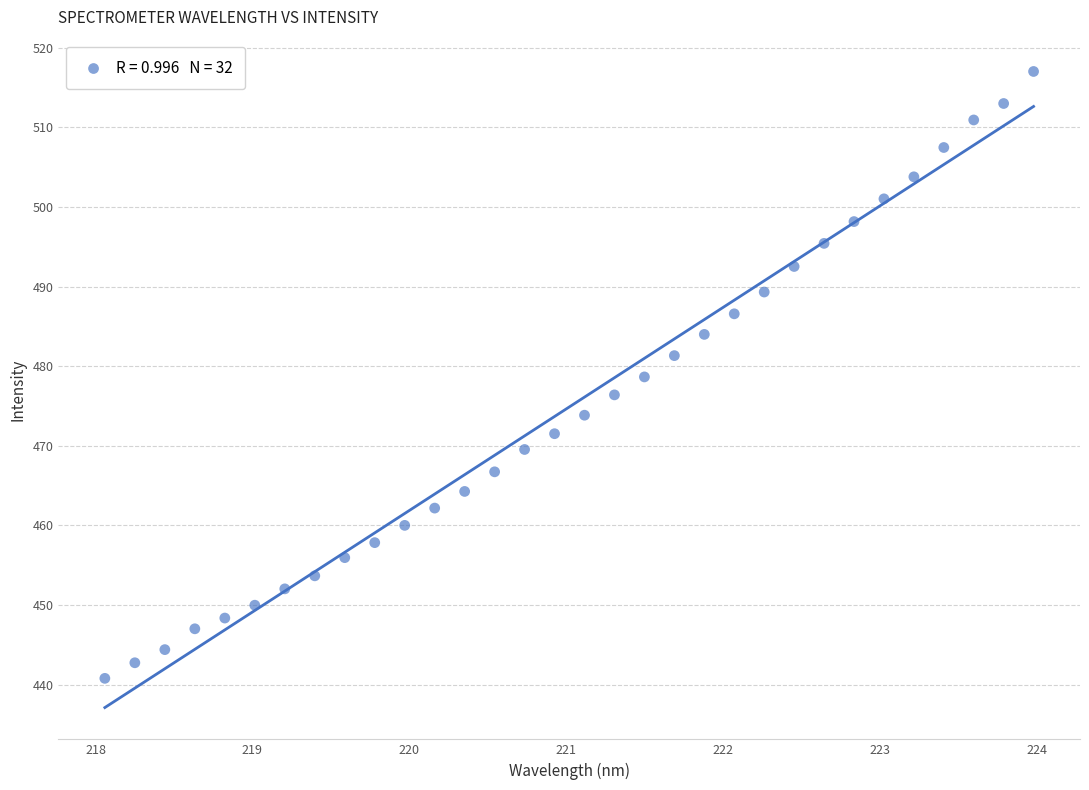

What is the range of Y values (max minus min)?

76.3